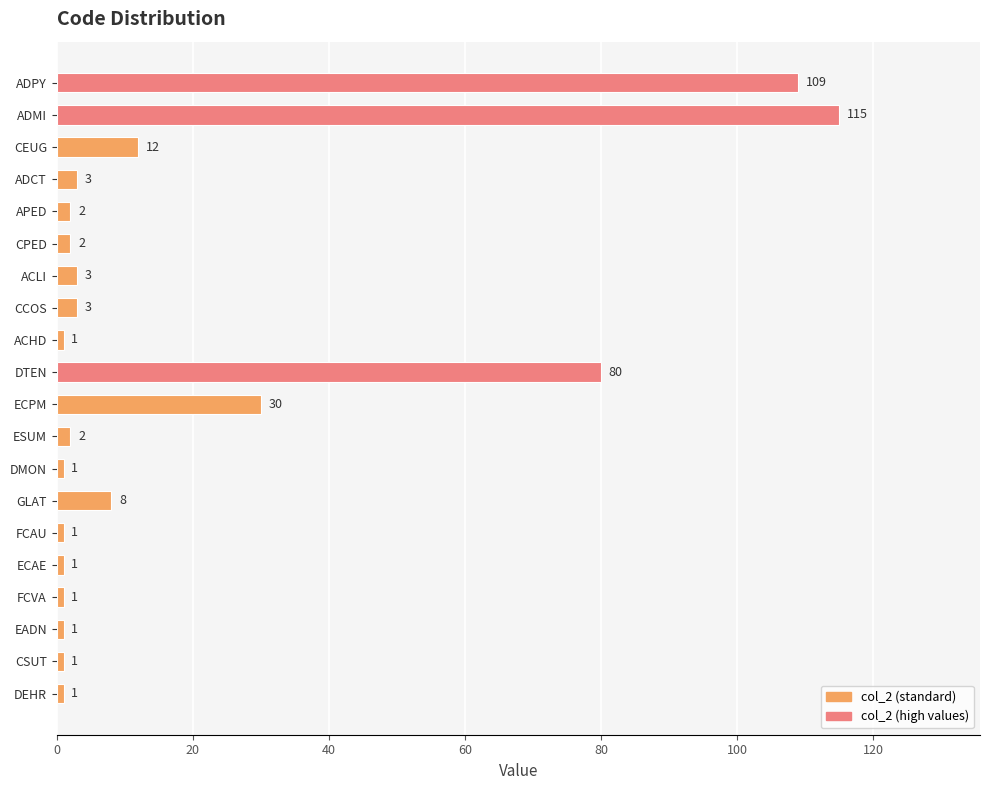

What is the ratio of the value at ACLI to the value at GLAT?

0.4